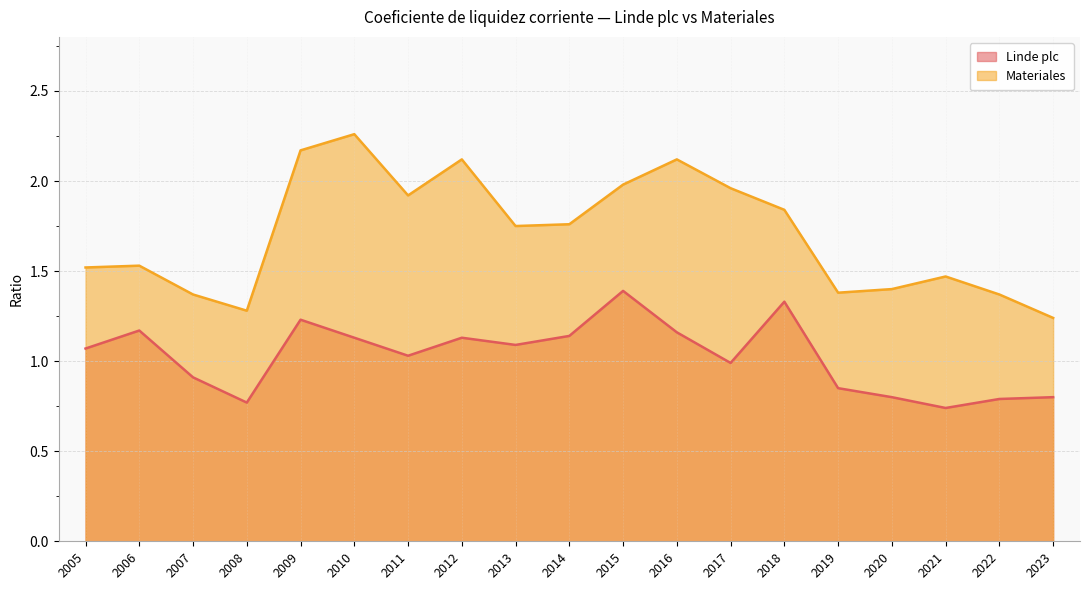

True or false: Materiales and Linde plc cross at least once.

False